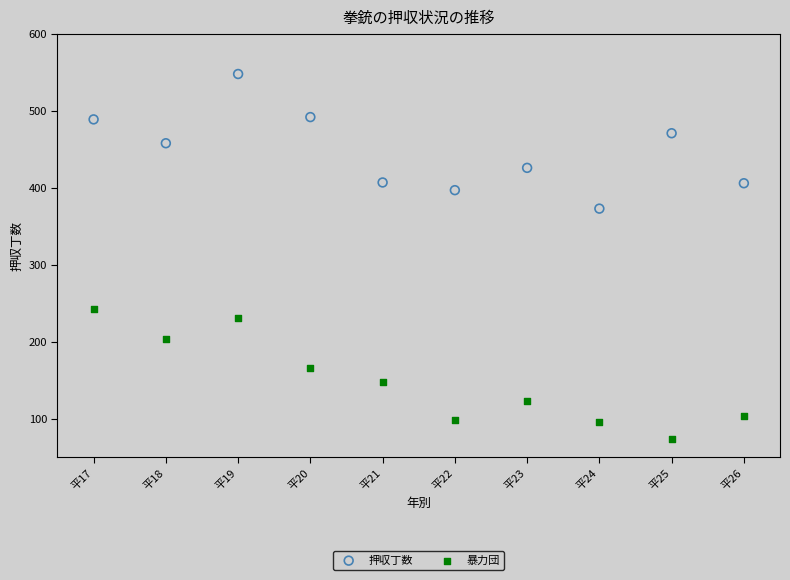

Which series contains the highest Y value?

押収丁数